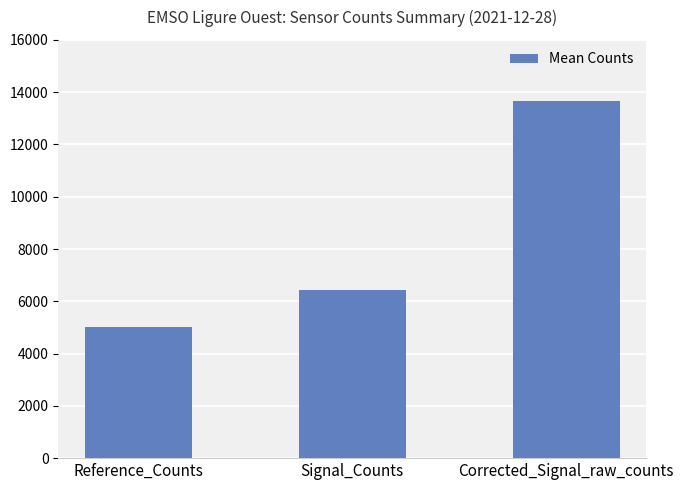

How many bars are there in total?

3